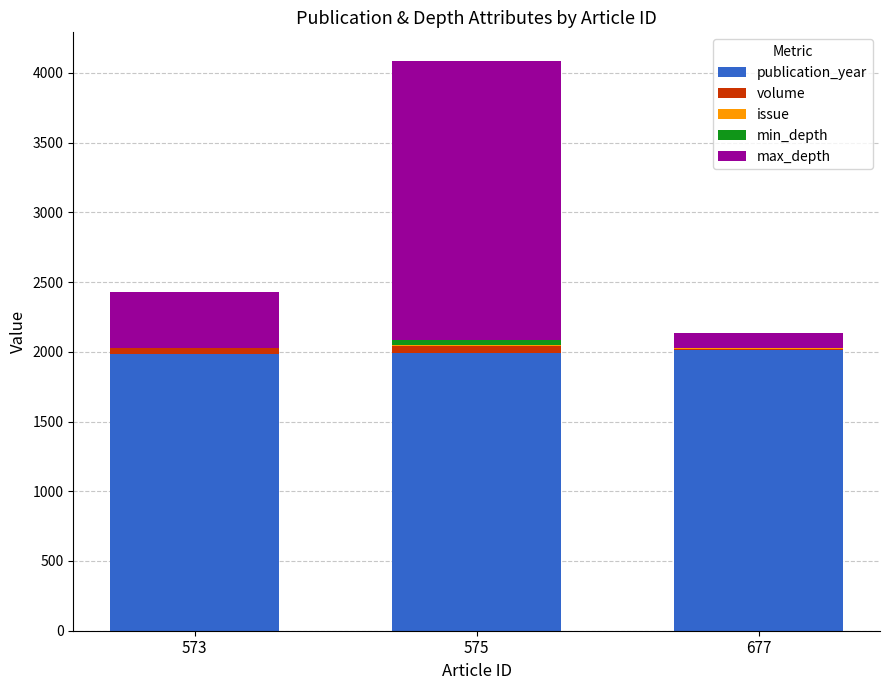

At which category is the sum across all series the highest?

575